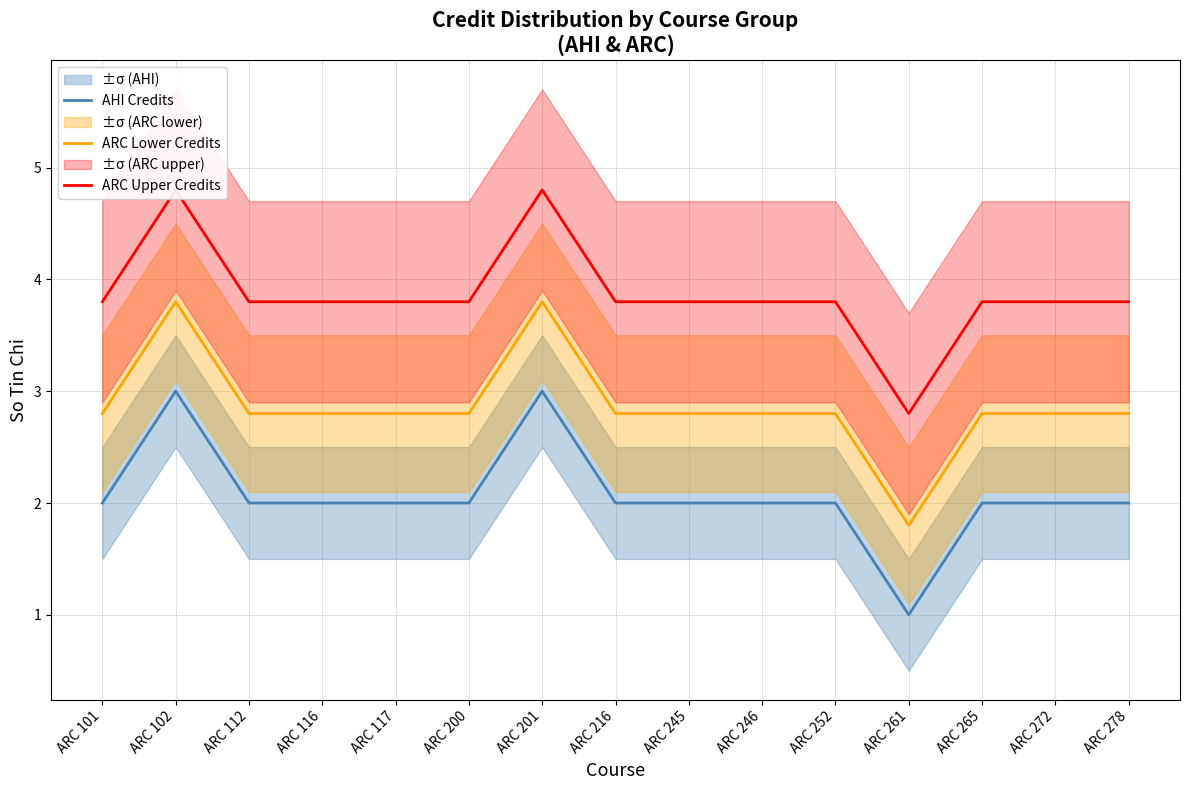

What is the difference between the maximum and minimum values in the ARC Lower Credits series?

2.0